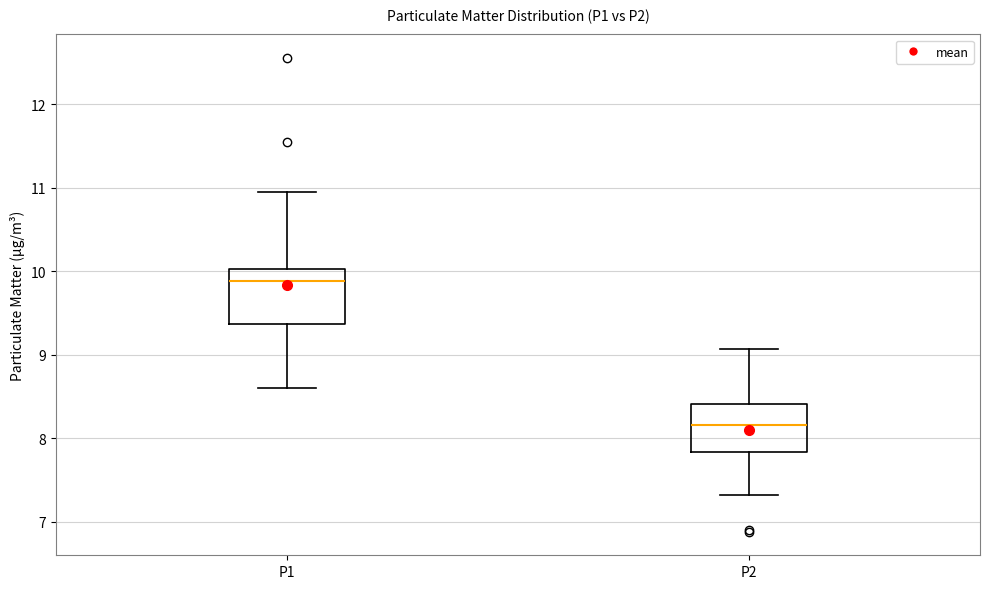

Reading left to right, read every box against the y-axis: the position of its median line, the range the box covers, and the ends of its whiskers. The values are not printed on the chart, so give them approximately, as read against the axis.

P1: median 9.9, box 9.4 to 10.0, whiskers 8.6 to 11.0
P2: median 8.2, box 7.8 to 8.4, whiskers 7.3 to 9.1